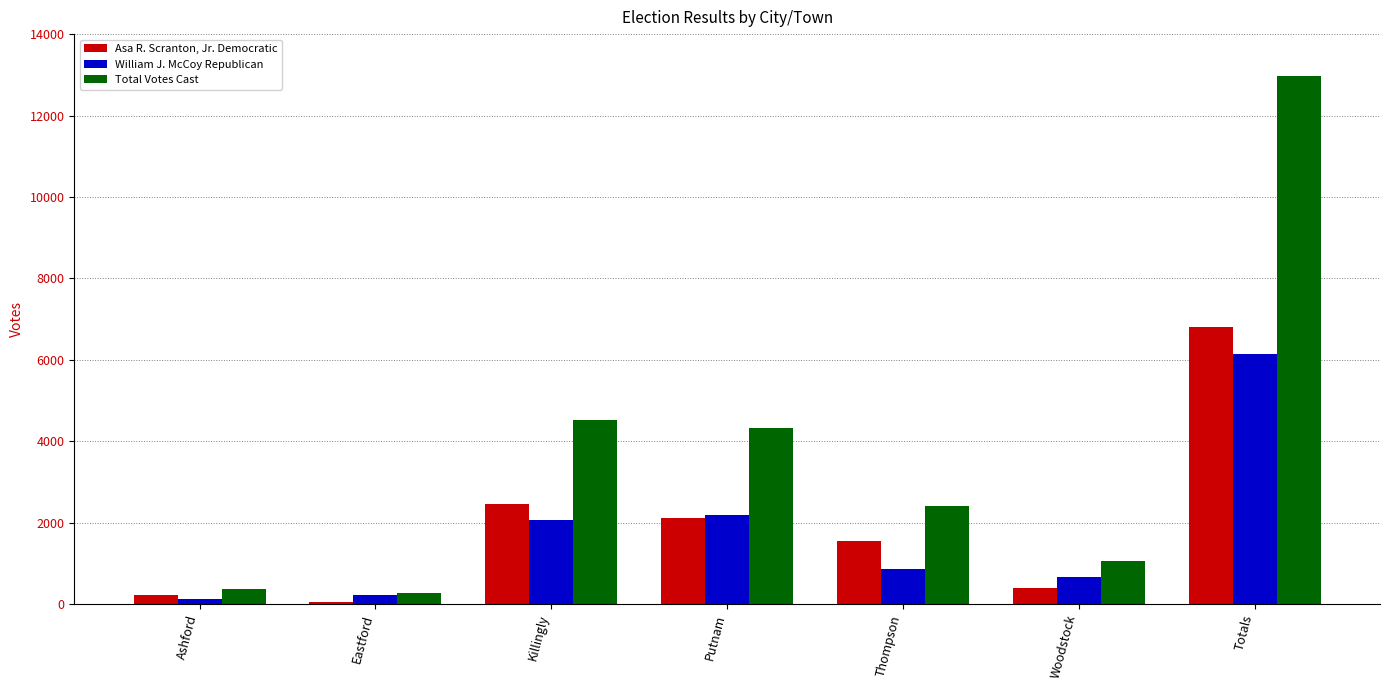

At Totals, list the series in order from largest to smallest.

Total Votes Cast, Asa R. Scranton, Jr. Democratic, William J. McCoy Republican